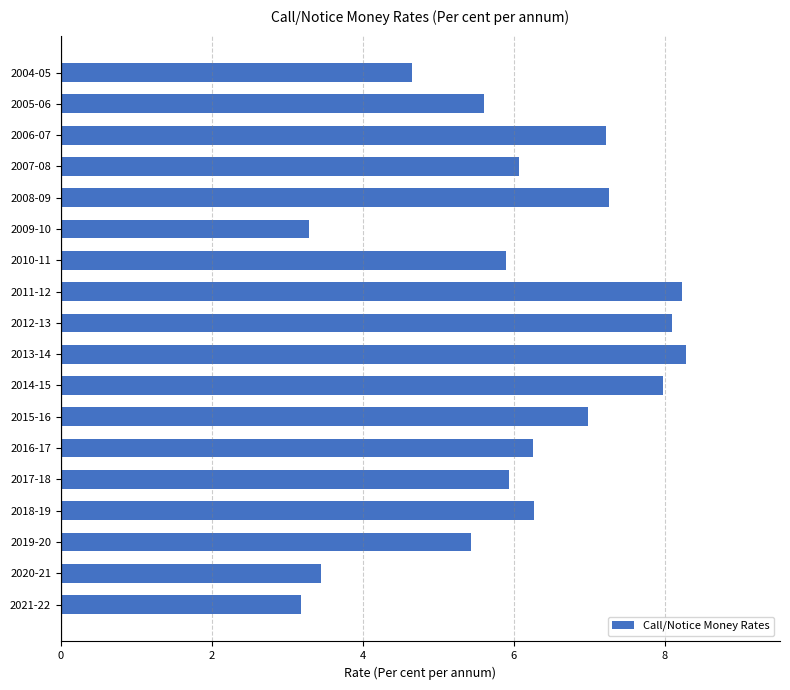

What is the smallest value displayed?

3.2